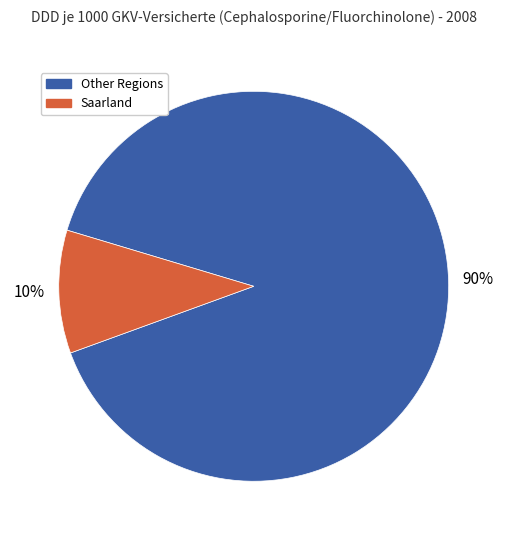

Does any single category account for the majority?

Yes